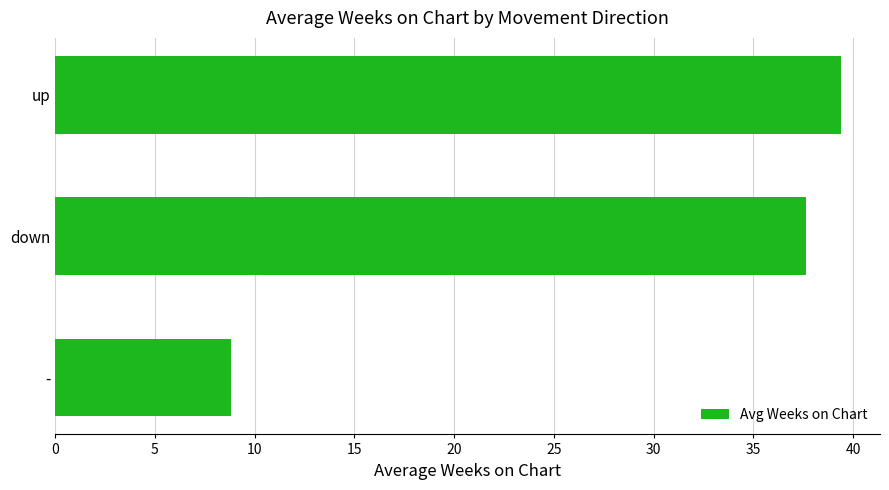

What is the average value?

28.6